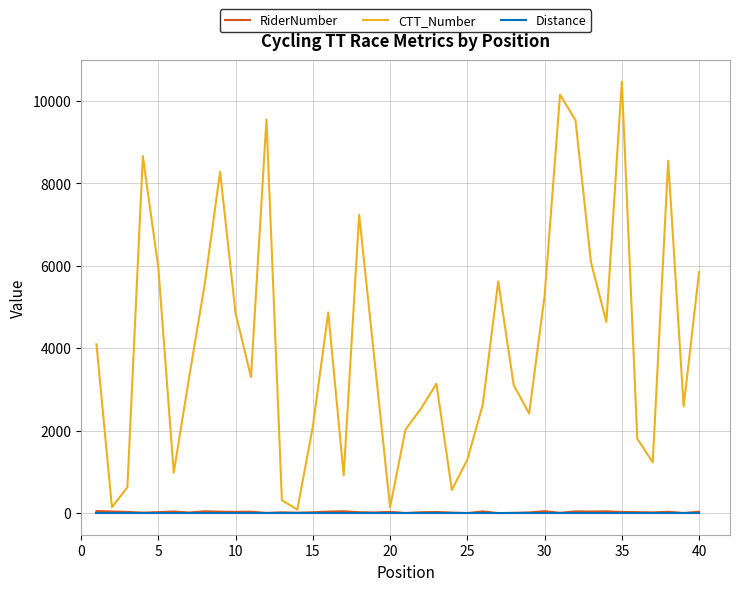

Which series has the largest range (max minus min)?

CTT_Number